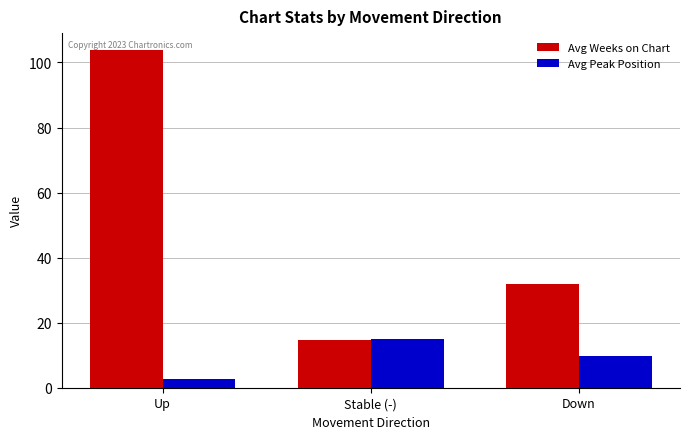

Which series has the largest range (max minus min)?

Avg Weeks on Chart